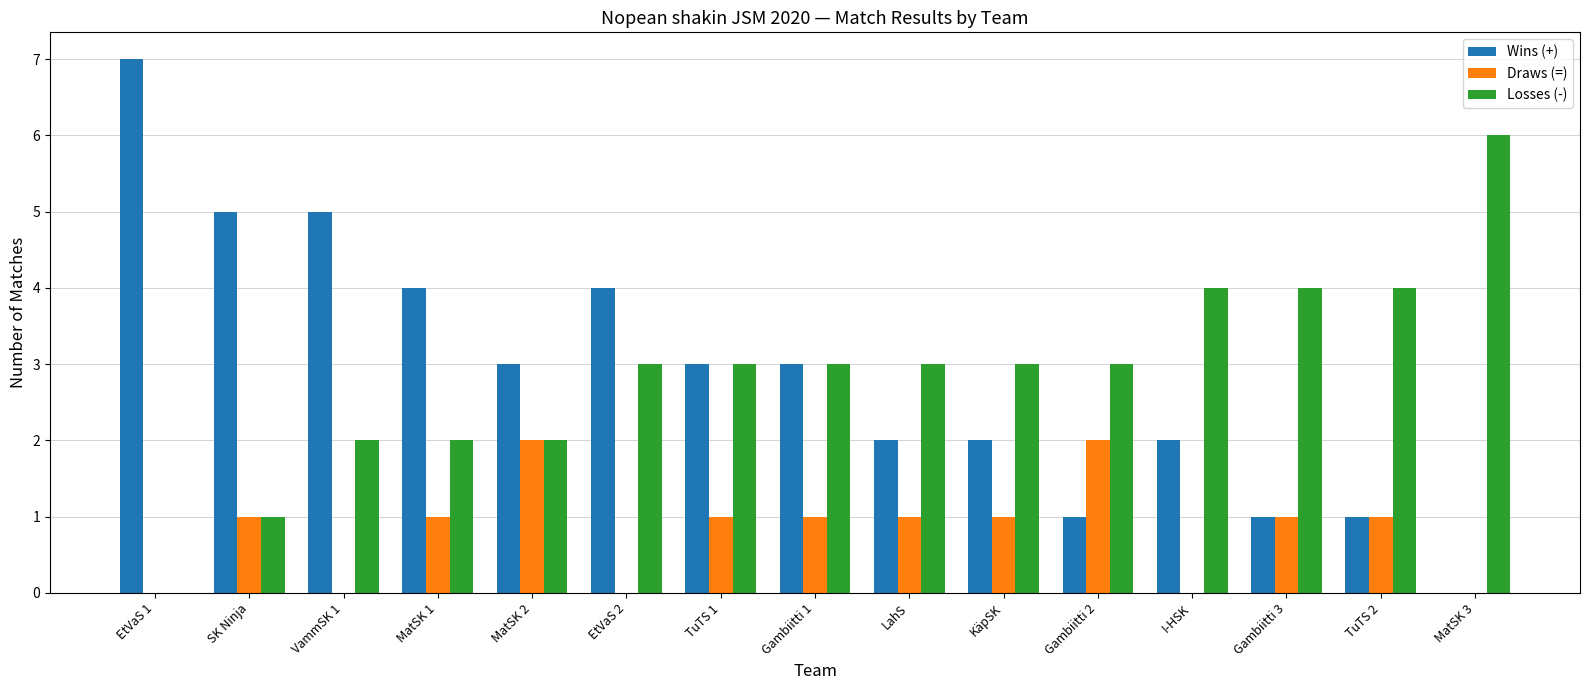

How many groups of bars are there?

15